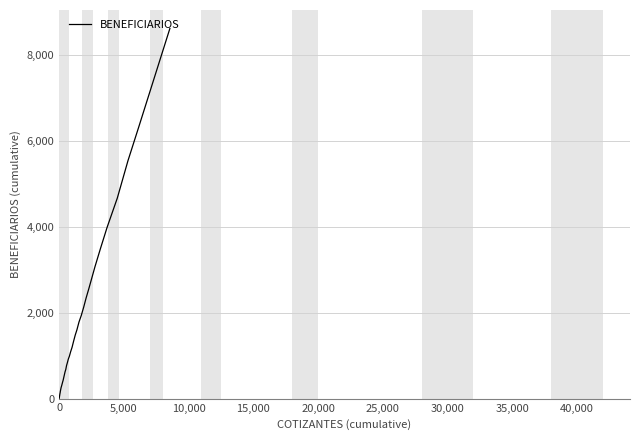

How many series are shown in this chart?

1